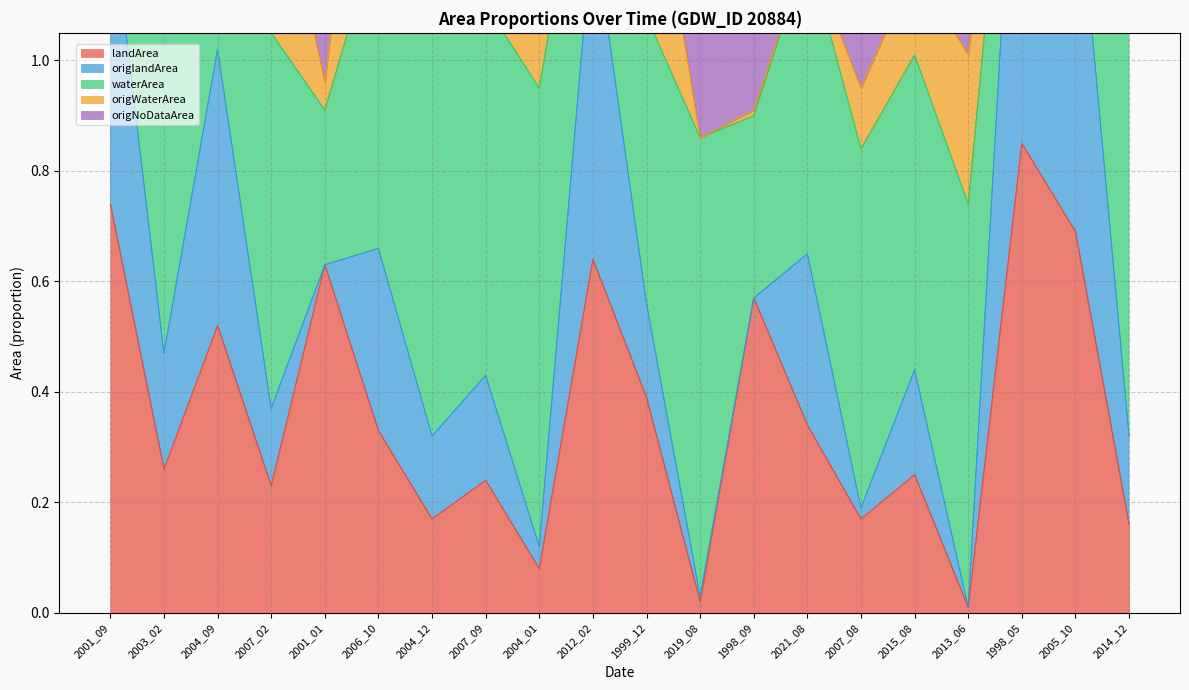

True or false: landArea and origNoDataArea intersect in this chart.

False